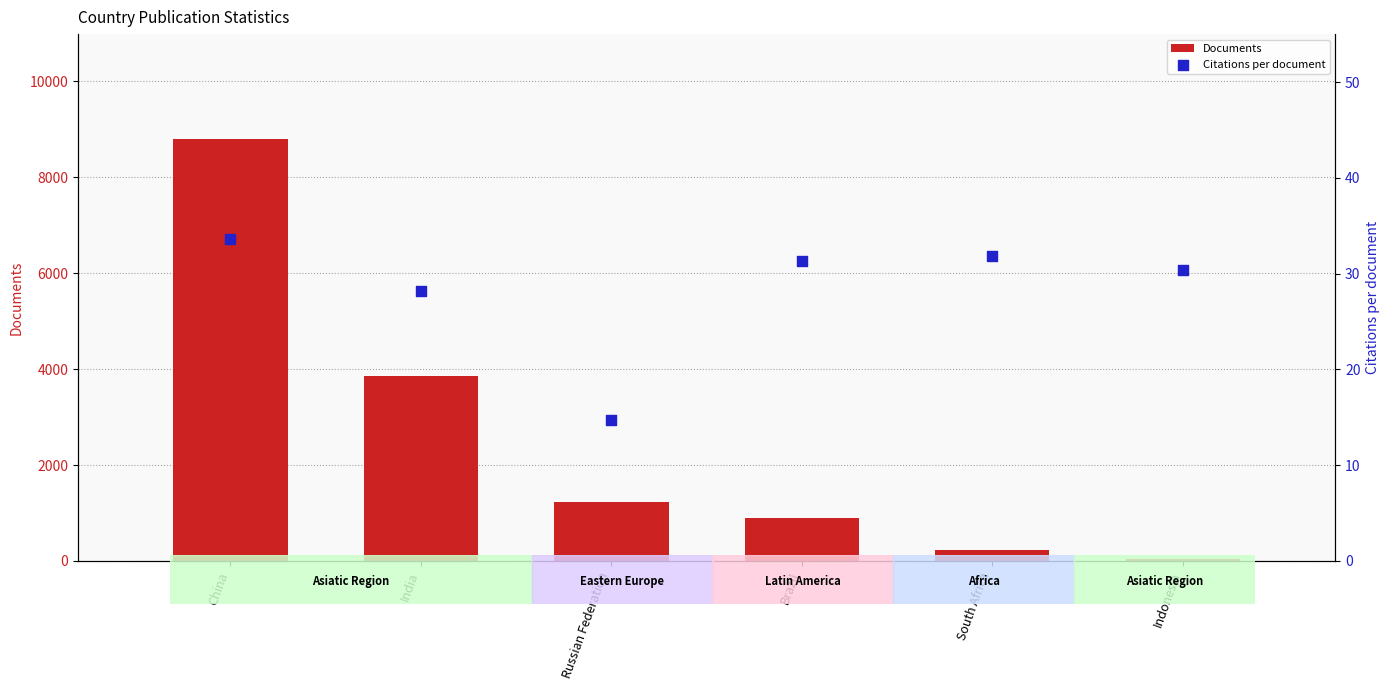

Which series has the widest spread of Y values?

Documents